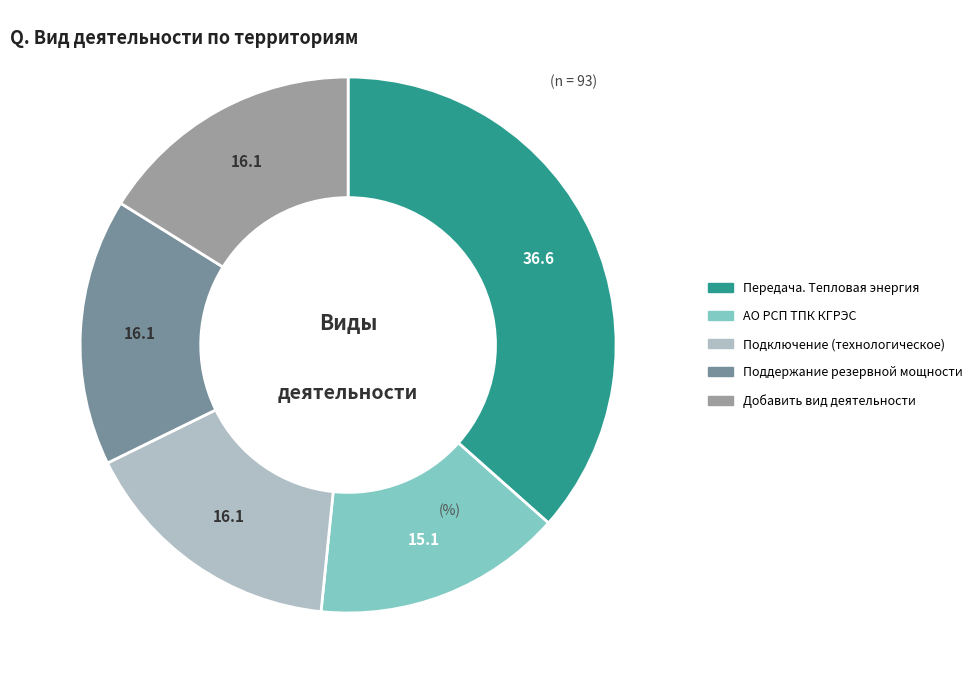

The Передача. Тепловая энергия slice represents 37% of the pie. True or false?

True